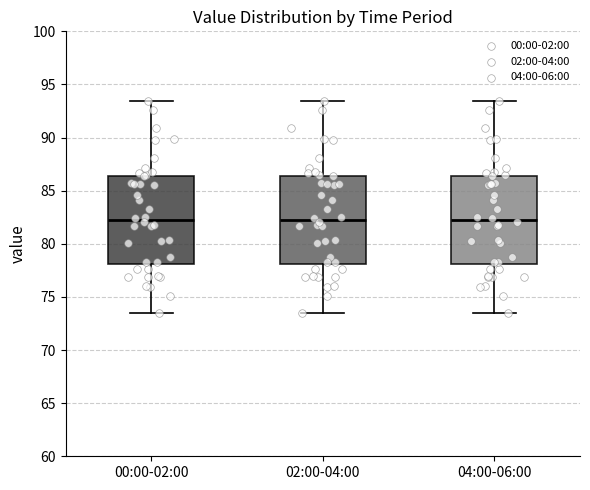

Reading left to right, transcribe this box plot: for each box, give where its median line is, the range the box spans, and where its two whiskers end, as read against the y-axis. The values are not printed on the chart, so give them approximately, as read against the axis.

00:00-02:00: median 82.5, box 78.0 to 86.5, whiskers 73.5 to 93.5
02:00-04:00: median 82.5, box 78.0 to 86.5, whiskers 73.5 to 93.5
04:00-06:00: median 82.5, box 78.0 to 86.5, whiskers 73.5 to 93.5